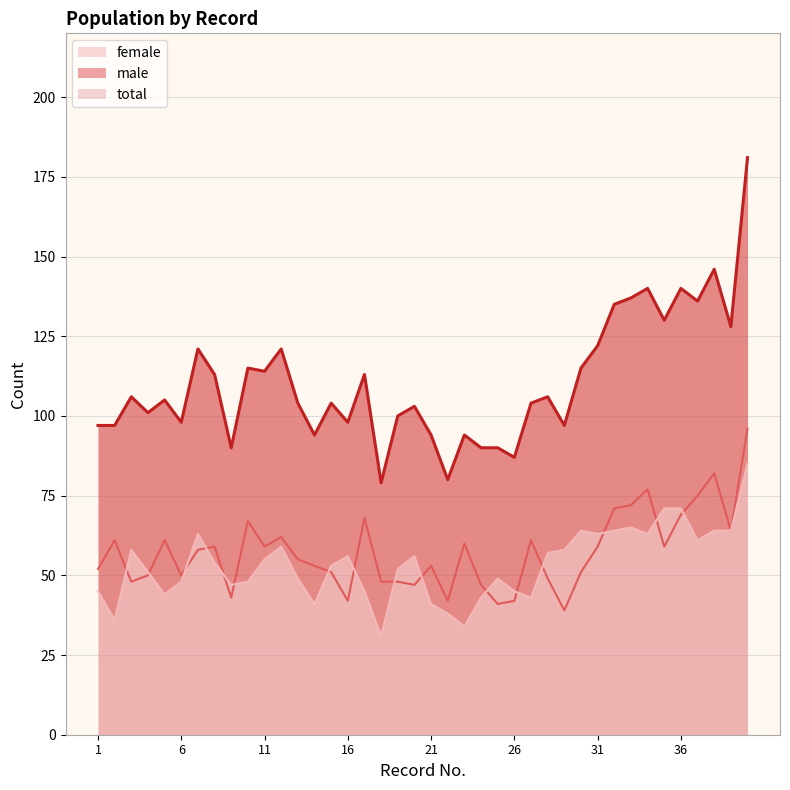

What are all the series names shown in the legend?

male, female, total